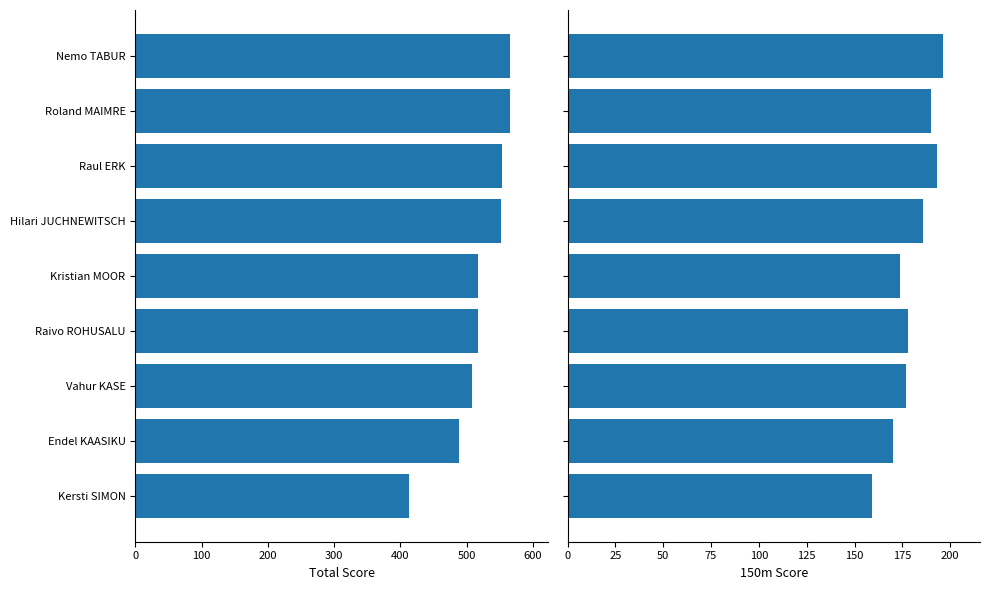

How many values in the Total Score series are below 517?

3